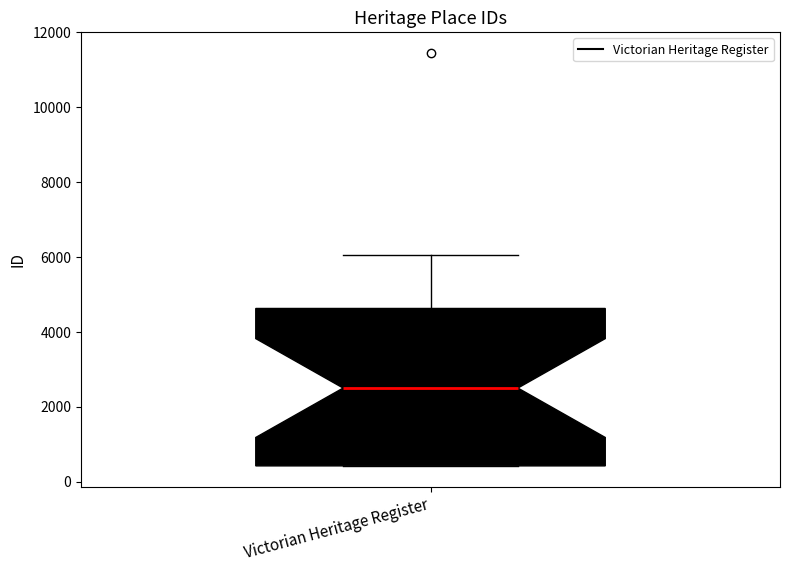

Read this box plot against the y-axis: the position of the median line, the range covered by the box, and the ends of both whiskers. The values are not printed on the chart, so give them approximately, as read against the axis.

median 2400, box 400 to 4600, whiskers 400 to 6000